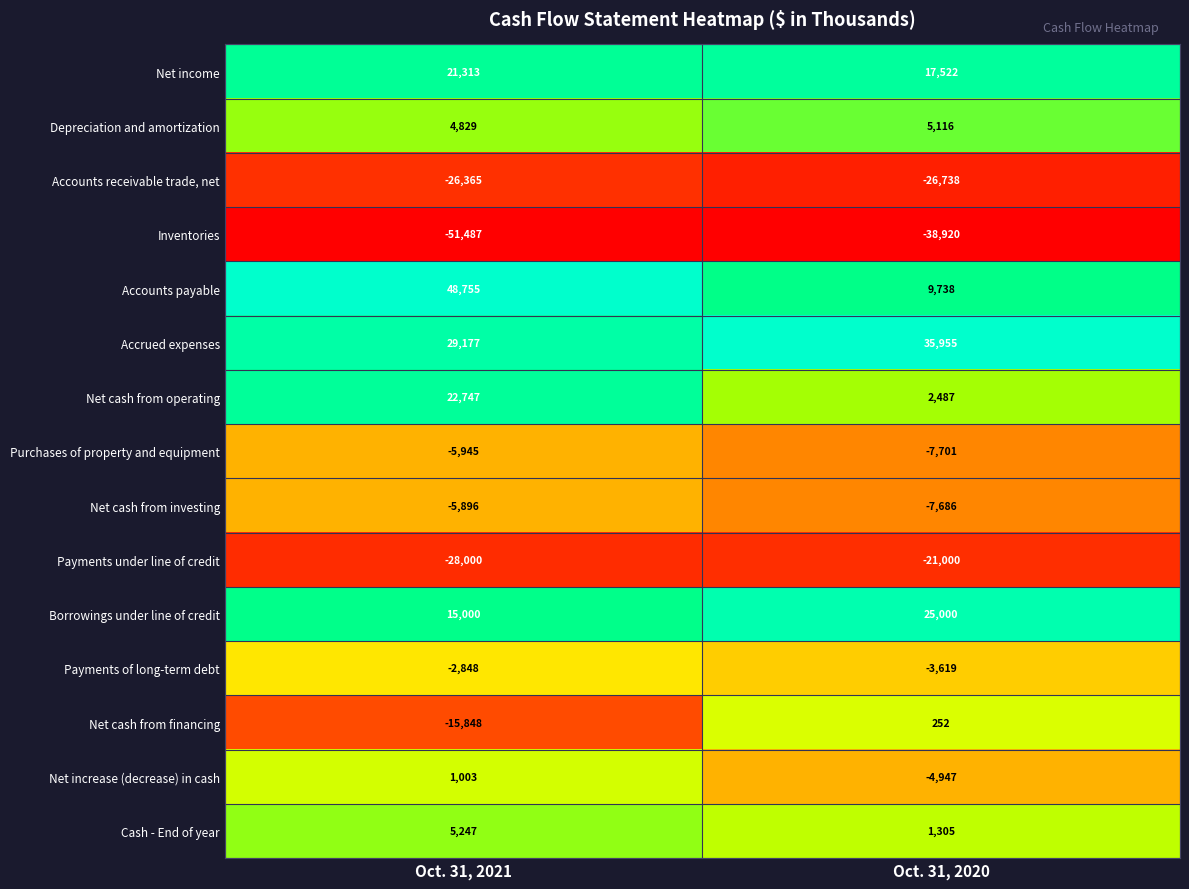

At which label does Net increase (decrease) in cash reach its minimum?

Oct. 31, 2020